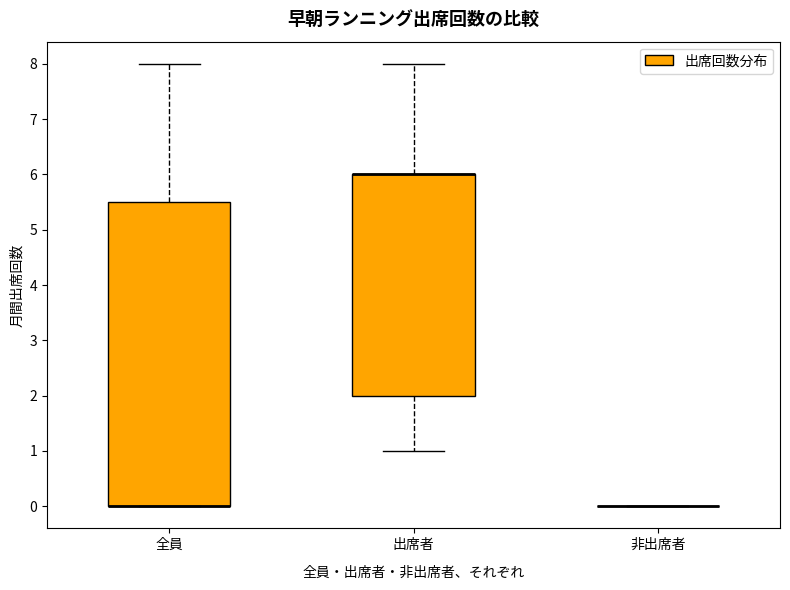

Which box is the tallest, from its lower edge to its upper edge?

全員